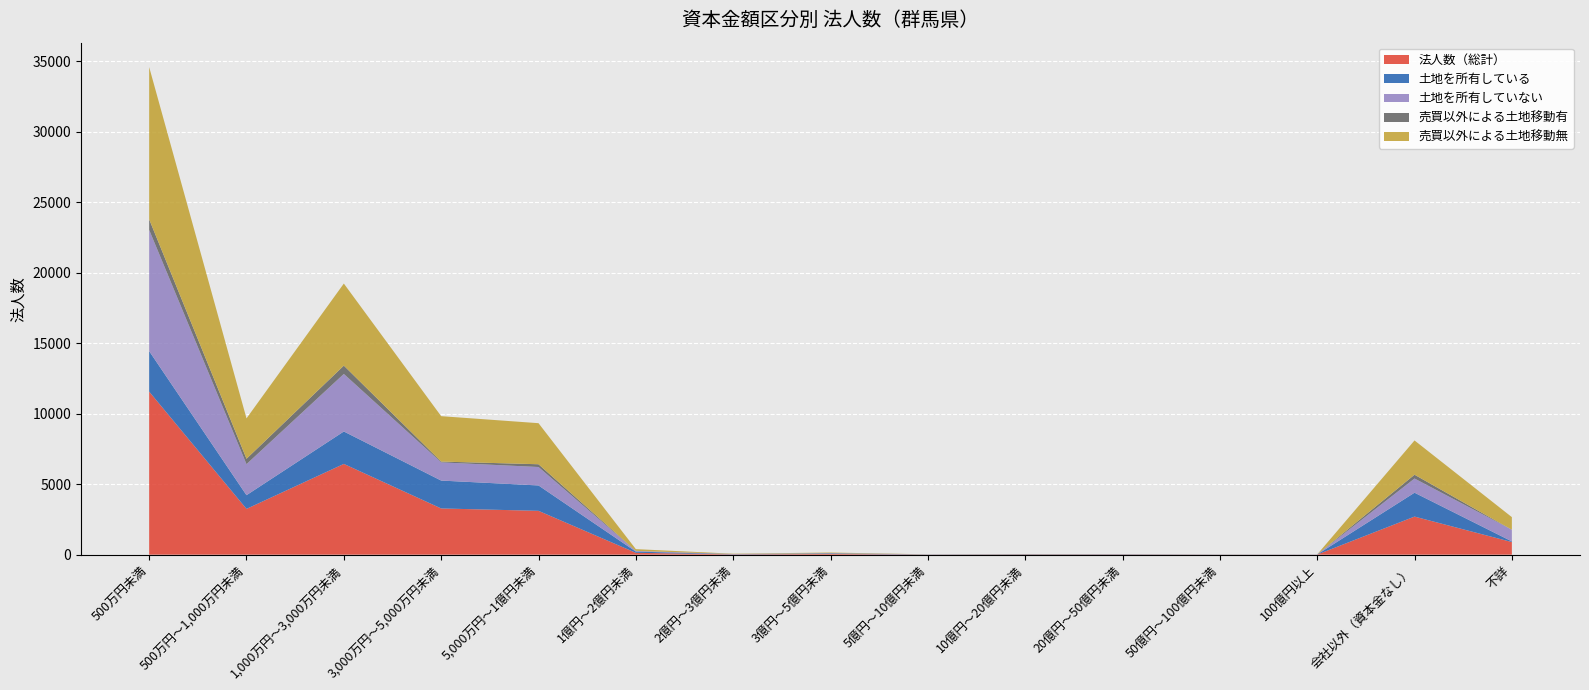

Reading right to left, transcribe all the data shown in this chart.

法人数（総計）: 894	2700	6	7	14	16	8	51	23	131	3108	3277	6435	3246	11562
土地を所有している: 46	1693	6	7	10	14	8	32	13	88	1800	1977	2300	972	2872
土地を所有していない: 828	1006	0	0	3	2	0	18	10	42	1307	1290	4079	2199	8594
売買以外による土地移動有: 0	270	4	6	14	12	8	14	4	8	196	57	590	383	751
売買以外による土地移動無: 894	2429	0	1	0	4	0	37	19	123	2912	3219	5819	2863	10795